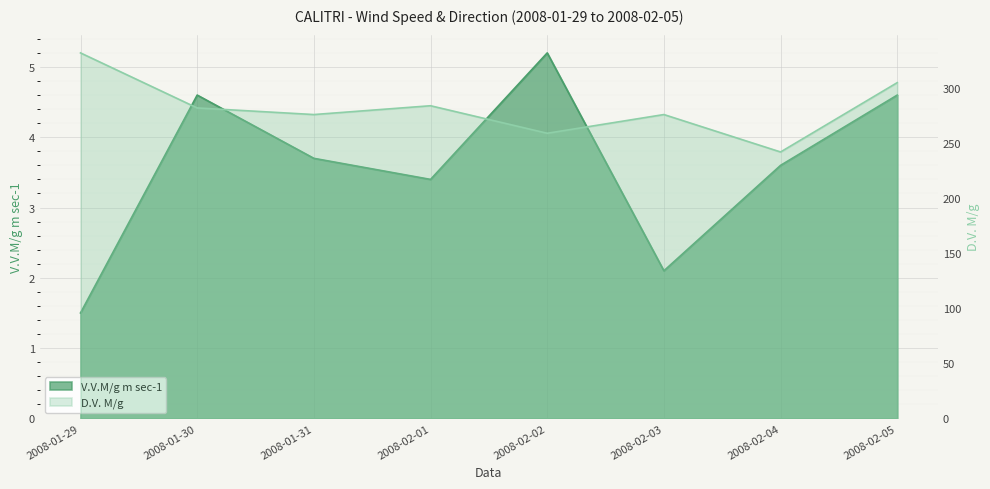

What is the maximum value shown in the chart?

332.0